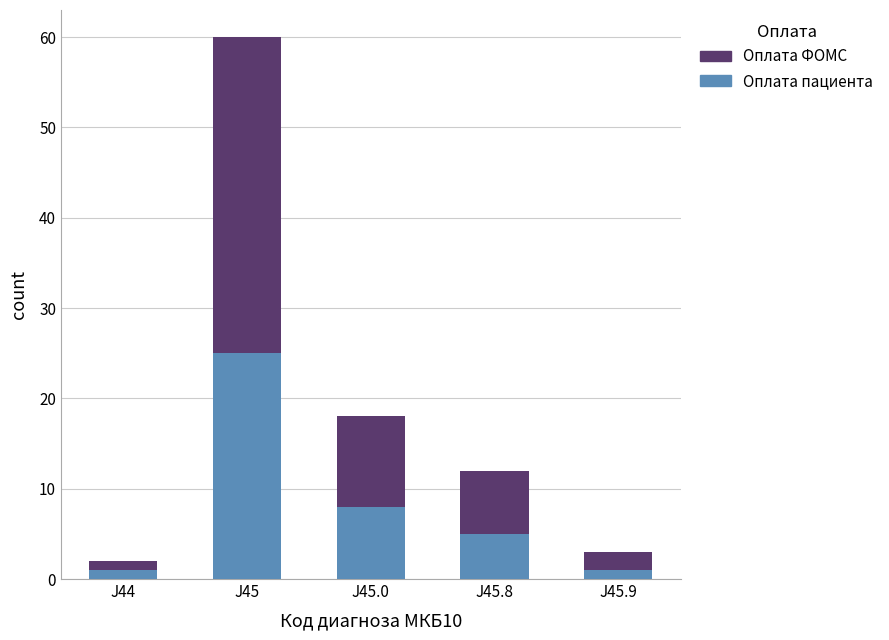

What is the difference between the maximum and second lowest values in the Оплата пациента series?

24